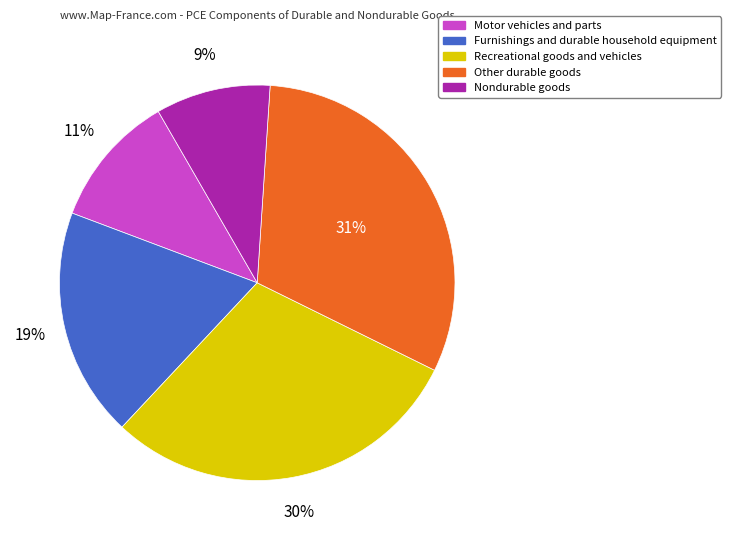

To the nearest percent, what is the combined percentage of Recreational goods and vehicles and Motor vehicles and parts?

41%